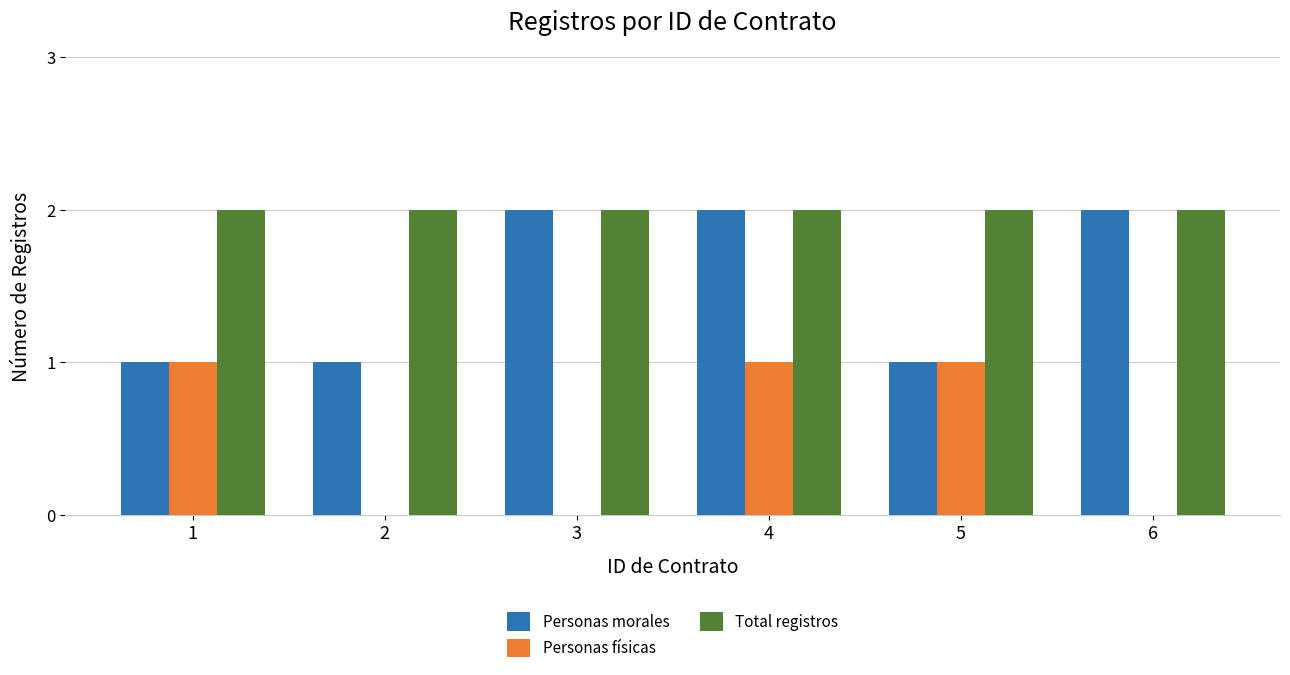

True or false: Personas morales has a value of 0 at 2.

False